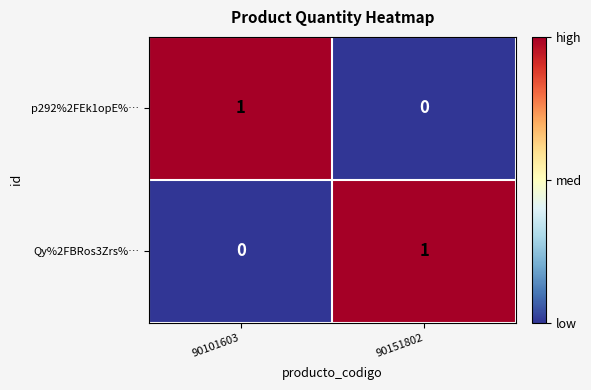

Reading left to right, transcribe all the data shown in this chart.

p292%2FEk1opE%…: 90101603=1	90151802=0
Qy%2FBRos3Zrs%…: 90101603=0	90151802=1